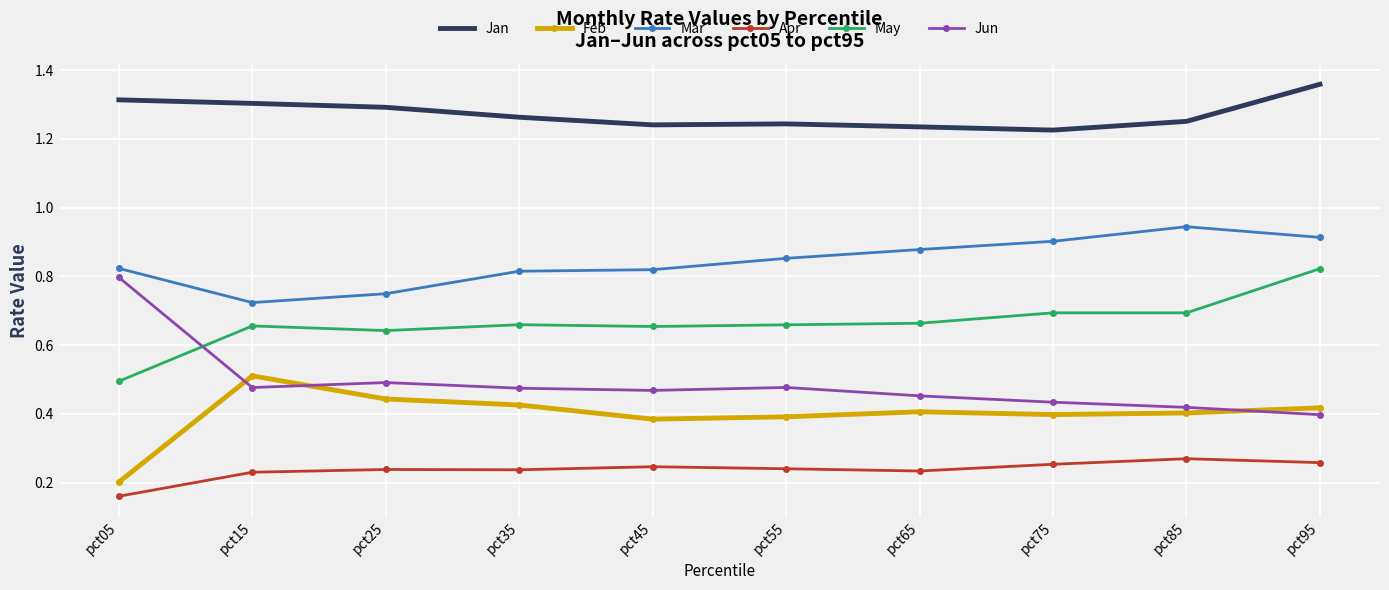

Where is Apr nearest to the value 0?

pct05